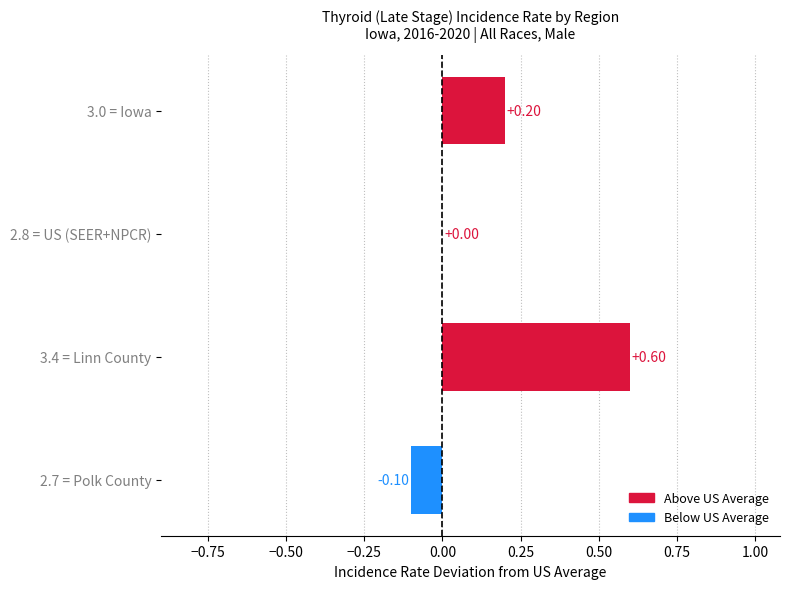

What is the sum of all values?

0.7